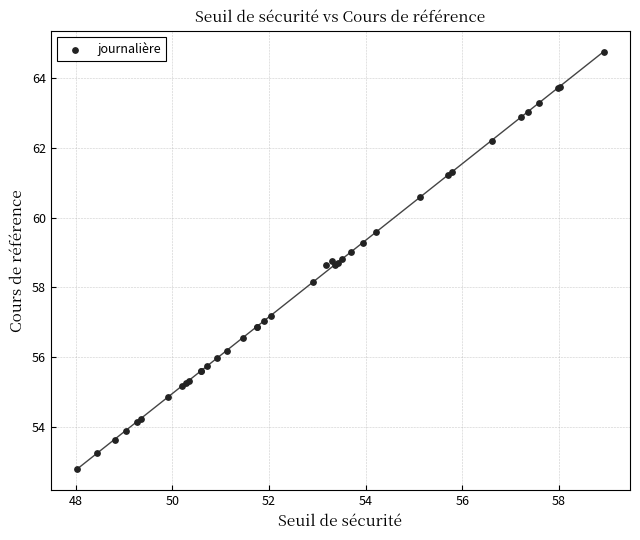

What Y value in the scatter plot is closest to 58?

58.1